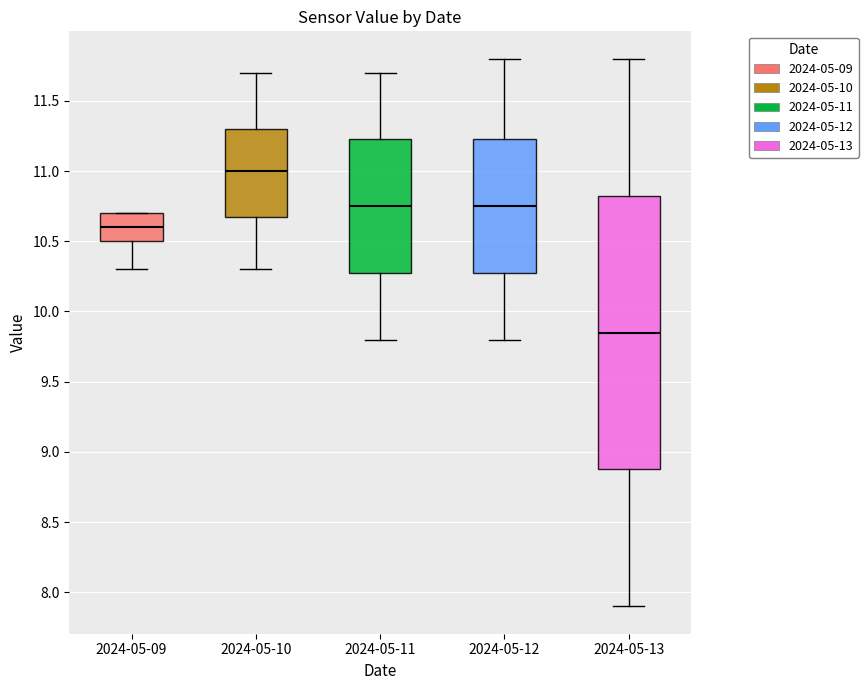

Reading left to right, transcribe this box plot: for each box, give where its median line is, the range the box spans, and where its two whiskers end, as read against the y-axis. The values are not printed on the chart, so give them approximately, as read against the axis.

2024-05-09: median 10.60, box 10.50 to 10.70, whiskers 10.30 to 10.70
2024-05-10: median 11.00, box 10.70 to 11.30, whiskers 10.30 to 11.70
2024-05-11: median 10.75, box 10.30 to 11.25, whiskers 9.80 to 11.70
2024-05-12: median 10.75, box 10.30 to 11.25, whiskers 9.80 to 11.80
2024-05-13: median 9.85, box 8.90 to 10.85, whiskers 7.90 to 11.80